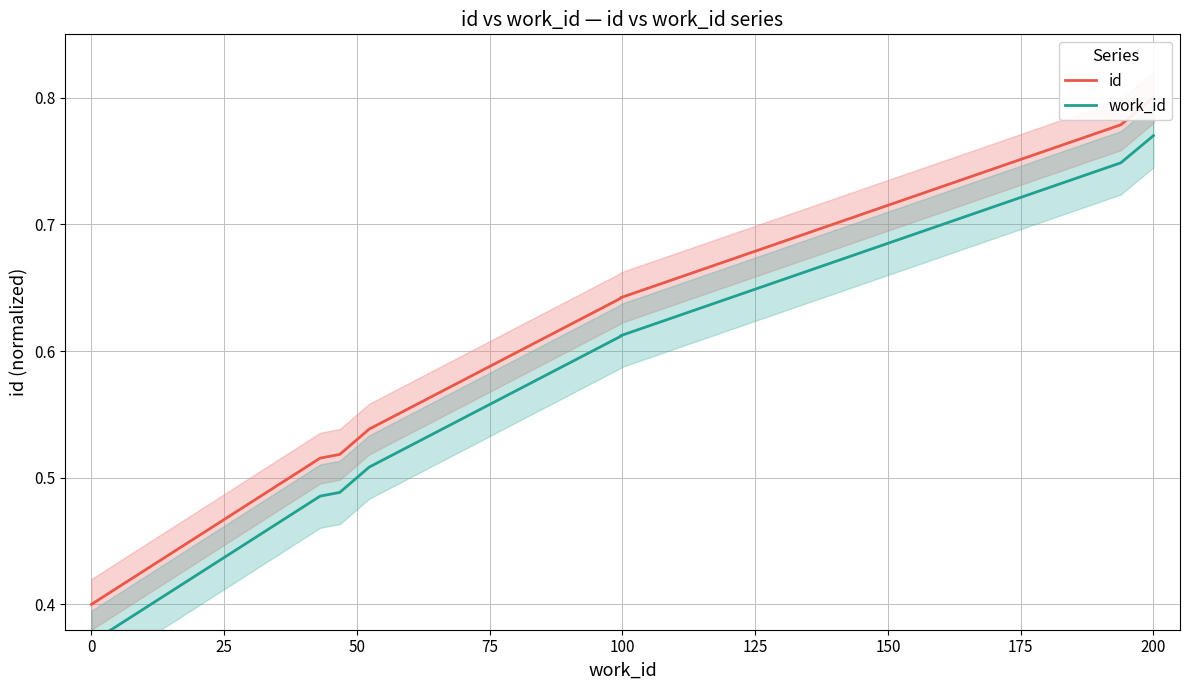

List the series in order of their peak value, highest first.

id, work_id